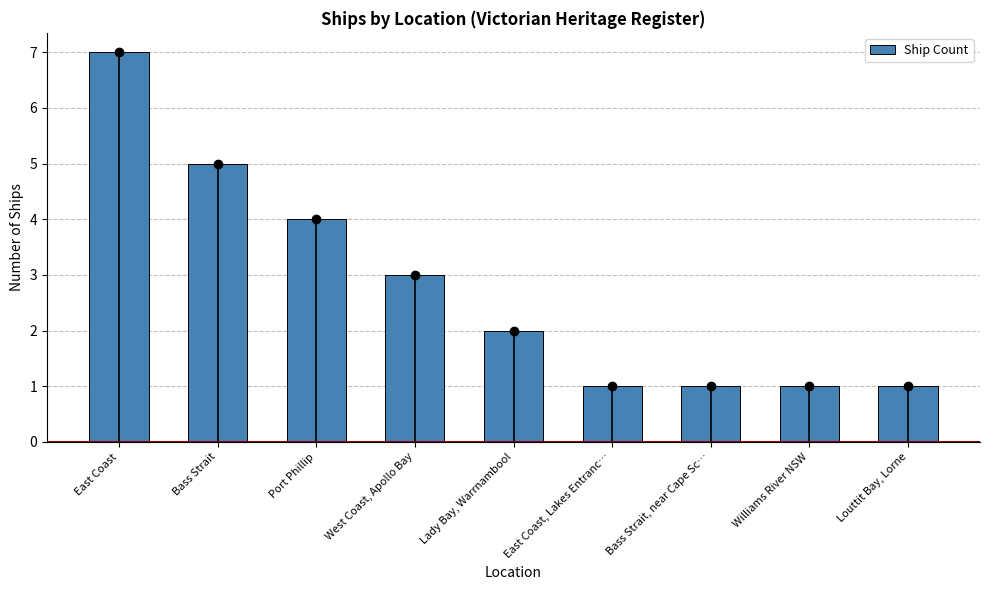

The value at West Coast, Apollo Bay is 3. True or false?

True